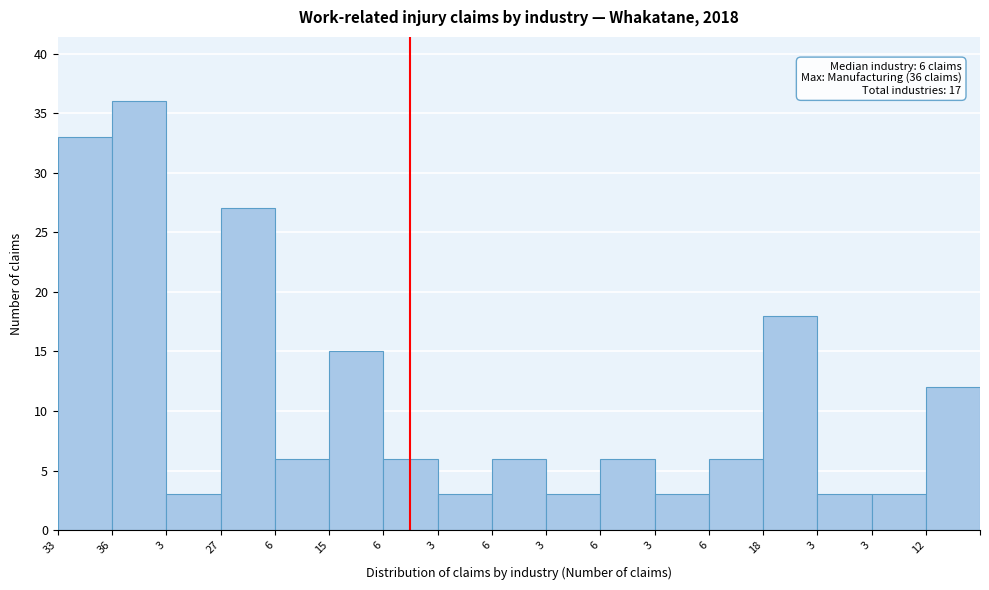

Are the bars horizontal?

No